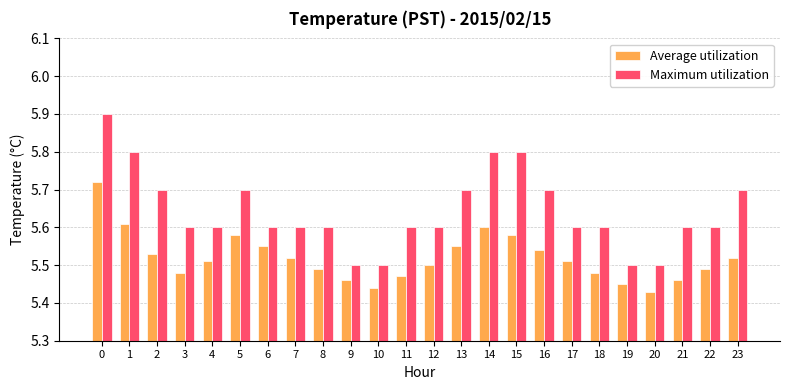

What are all the series names shown in the legend?

Average utilization, Maximum utilization